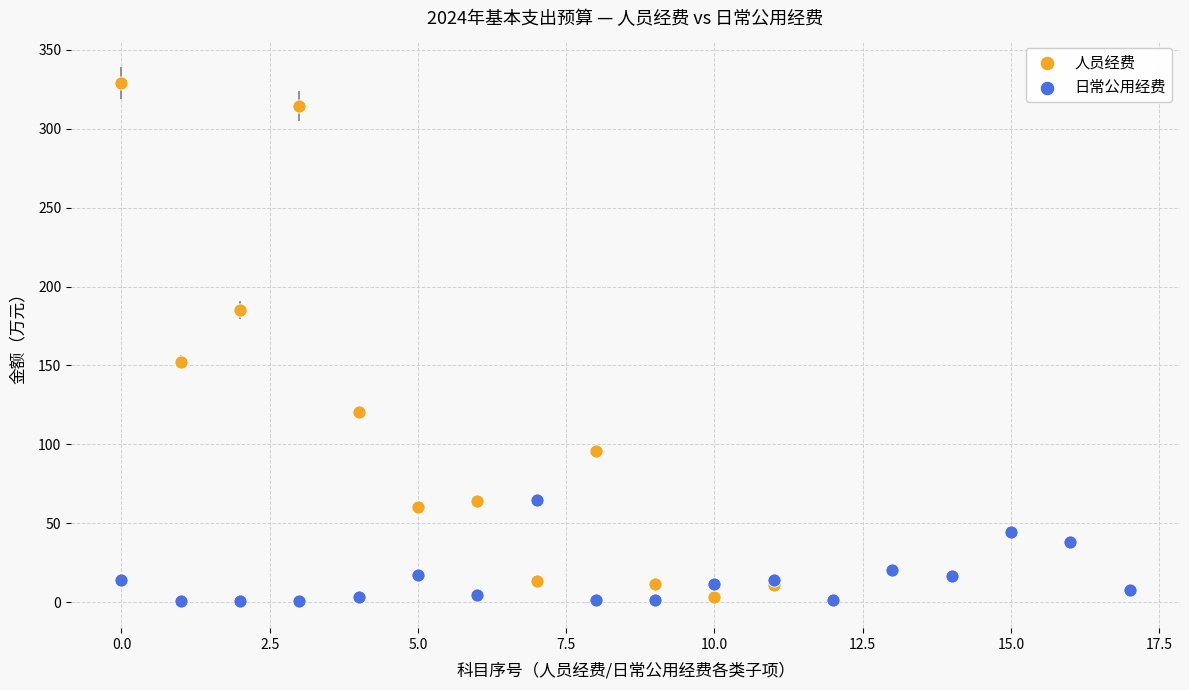

Which series has the widest spread of Y values?

人员经费